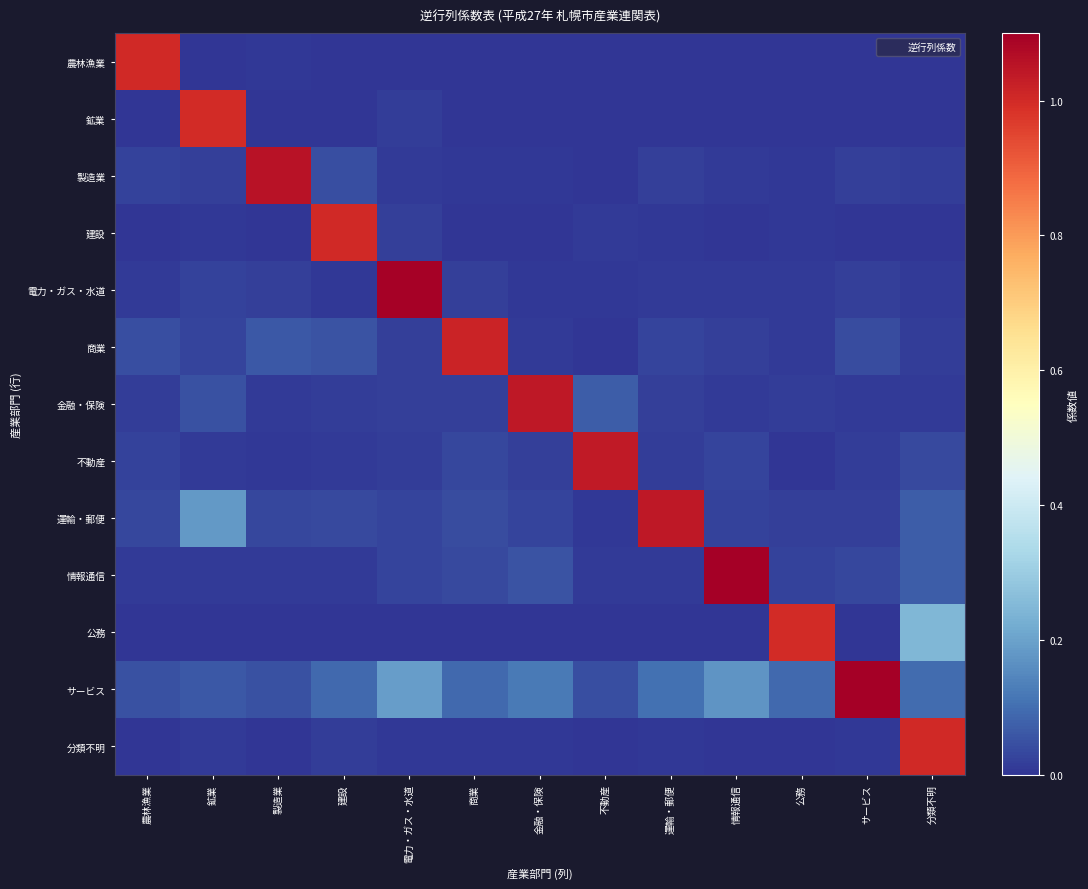

Reading left to right, extract all data points from this chart.

農林漁業: 農林漁業=1.0	鉱業=0.0	製造業=0.0	建設=0.0	電力・ガス・水道=0.0	商業=0.0	金融・保険=0.0	不動産=0.0	運輸・郵便=0.0	情報通信=0.0	公務=0.0	サービス=0.0	分類不明=0.0
鉱業: 農林漁業=0.0	鉱業=1.0	製造業=0.0	建設=0.0	電力・ガス・水道=0.0	商業=0.0	金融・保険=0.0	不動産=0.0	運輸・郵便=0.0	情報通信=0.0	公務=0.0	サービス=0.0	分類不明=0.0
製造業: 農林漁業=0.0	鉱業=0.0	製造業=1.1	建設=0.0	電力・ガス・水道=0.0	商業=0.0	金融・保険=0.0	不動産=0.0	運輸・郵便=0.0	情報通信=0.0	公務=0.0	サービス=0.0	分類不明=0.0
建設: 農林漁業=0.0	鉱業=0.0	製造業=0.0	建設=1.0	電力・ガス・水道=0.0	商業=0.0	金融・保険=0.0	不動産=0.0	運輸・郵便=0.0	情報通信=0.0	公務=0.0	サービス=0.0	分類不明=0.0
電力・ガス・水道: 農林漁業=0.0	鉱業=0.0	製造業=0.0	建設=0.0	電力・ガス・水道=1.1	商業=0.0	金融・保険=0.0	不動産=0.0	運輸・郵便=0.0	情報通信=0.0	公務=0.0	サービス=0.0	分類不明=0.0
商業: 農林漁業=0.0	鉱業=0.0	製造業=0.1	建設=0.1	電力・ガス・水道=0.0	商業=1.0	金融・保険=0.0	不動産=0.0	運輸・郵便=0.0	情報通信=0.0	公務=0.0	サービス=0.0	分類不明=0.0
金融・保険: 農林漁業=0.0	鉱業=0.1	製造業=0.0	建設=0.0	電力・ガス・水道=0.0	商業=0.0	金融・保険=1.0	不動産=0.1	運輸・郵便=0.0	情報通信=0.0	公務=0.0	サービス=0.0	分類不明=0.0
不動産: 農林漁業=0.0	鉱業=0.0	製造業=0.0	建設=0.0	電力・ガス・水道=0.0	商業=0.0	金融・保険=0.0	不動産=1.0	運輸・郵便=0.0	情報通信=0.0	公務=0.0	サービス=0.0	分類不明=0.0
運輸・郵便: 農林漁業=0.0	鉱業=0.2	製造業=0.0	建設=0.0	電力・ガス・水道=0.0	商業=0.0	金融・保険=0.0	不動産=0.0	運輸・郵便=1.0	情報通信=0.0	公務=0.0	サービス=0.0	分類不明=0.1
情報通信: 農林漁業=0.0	鉱業=0.0	製造業=0.0	建設=0.0	電力・ガス・水道=0.0	商業=0.0	金融・保険=0.1	不動産=0.0	運輸・郵便=0.0	情報通信=1.1	公務=0.0	サービス=0.0	分類不明=0.1
公務: 農林漁業=0.0	鉱業=0.0	製造業=0.0	建設=0.0	電力・ガス・水道=0.0	商業=0.0	金融・保険=0.0	不動産=0.0	運輸・郵便=0.0	情報通信=0.0	公務=1.0	サービス=0.0	分類不明=0.2
サービス: 農林漁業=0.0	鉱業=0.1	製造業=0.0	建設=0.1	電力・ガス・水道=0.2	商業=0.1	金融・保険=0.1	不動産=0.0	運輸・郵便=0.1	情報通信=0.2	公務=0.1	サービス=1.1	分類不明=0.1
分類不明: 農林漁業=0.0	鉱業=0.0	製造業=0.0	建設=0.0	電力・ガス・水道=0.0	商業=0.0	金融・保険=0.0	不動産=0.0	運輸・郵便=0.0	情報通信=0.0	公務=0.0	サービス=0.0	分類不明=1.0